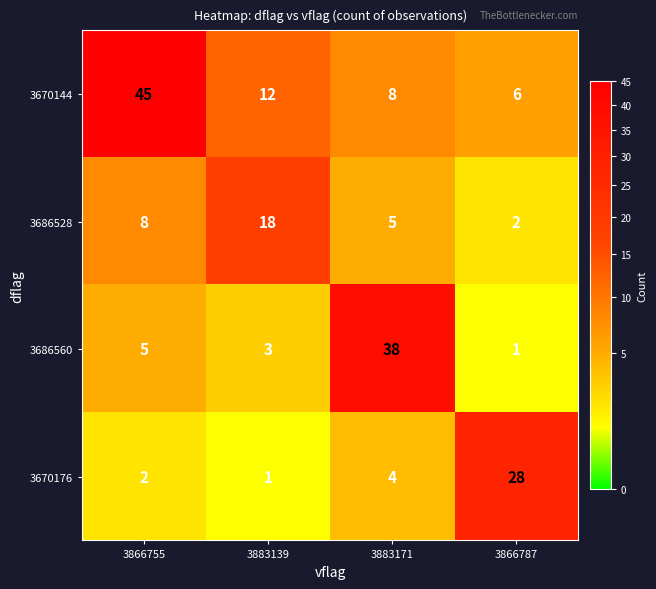

What is the difference between the maximum and minimum values in the 3670144 series?

39